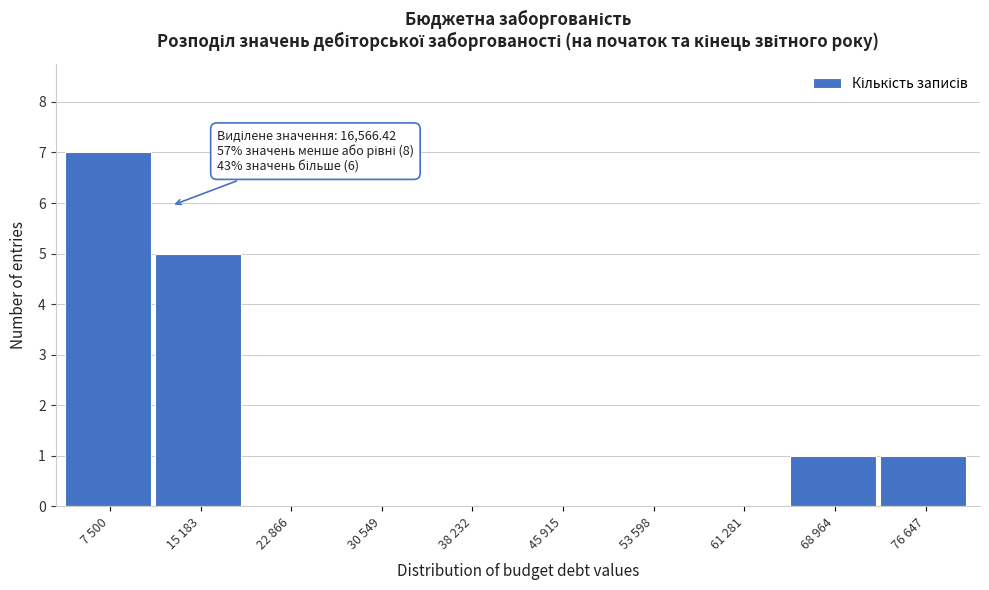

Reading left to right, list all the values displayed in this chart.

7 500=7	15 183=5	22 866=0	30 549=0	38 232=0	45 915=0	53 598=0	61 281=0	68 964=1	76 647=1